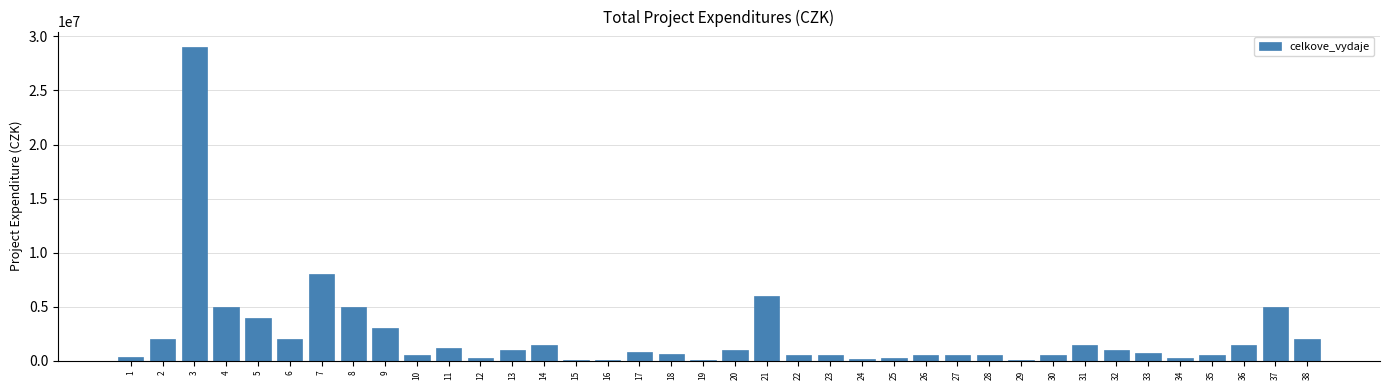

Is it true that the value at 38 is 2000000?

True